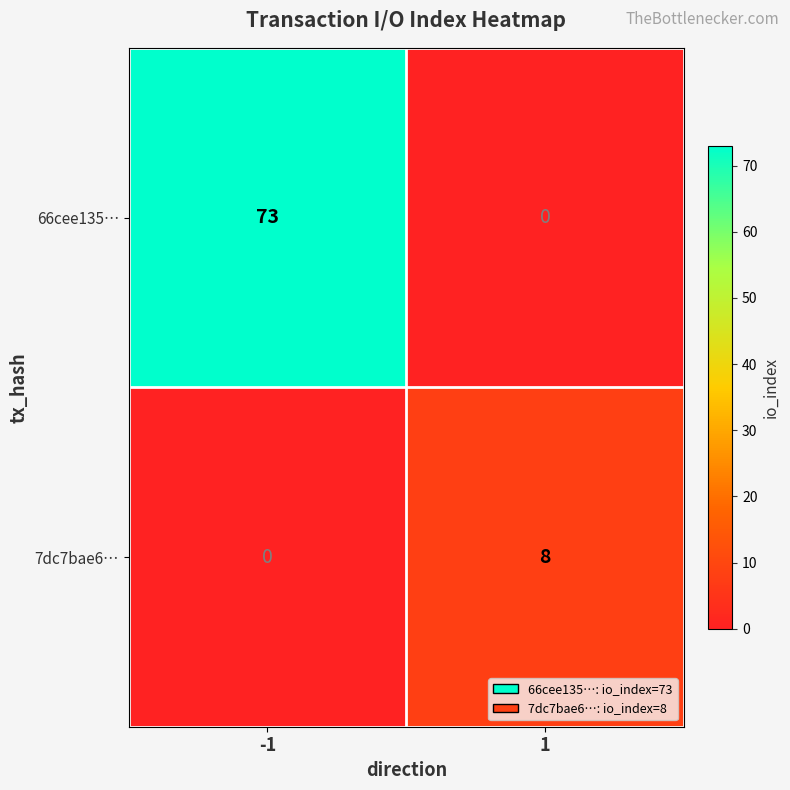

How many series are shown in this chart?

2